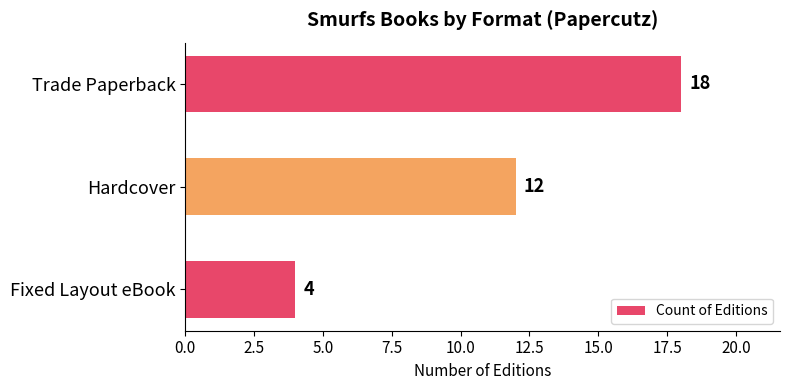

True or false: the data shows 32 at Trade Paperback.

False